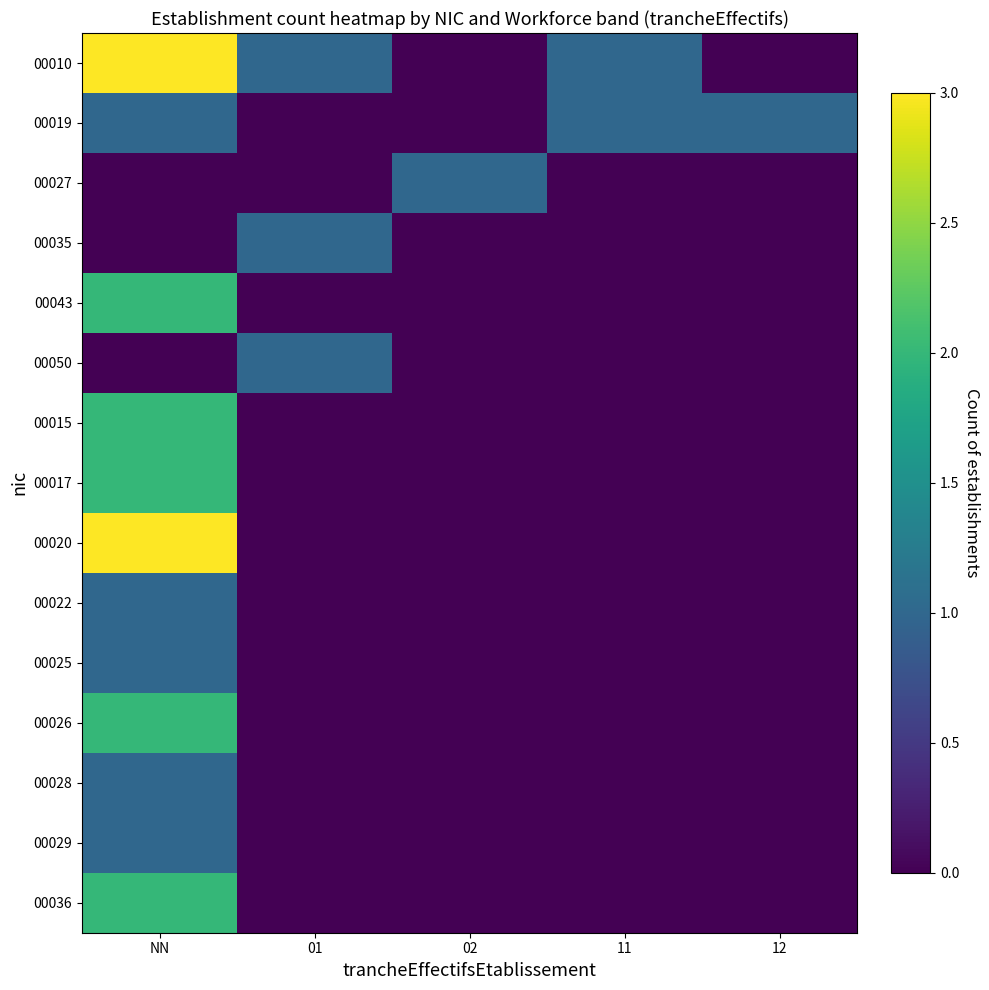

Which series has the widest spread of values?

00010